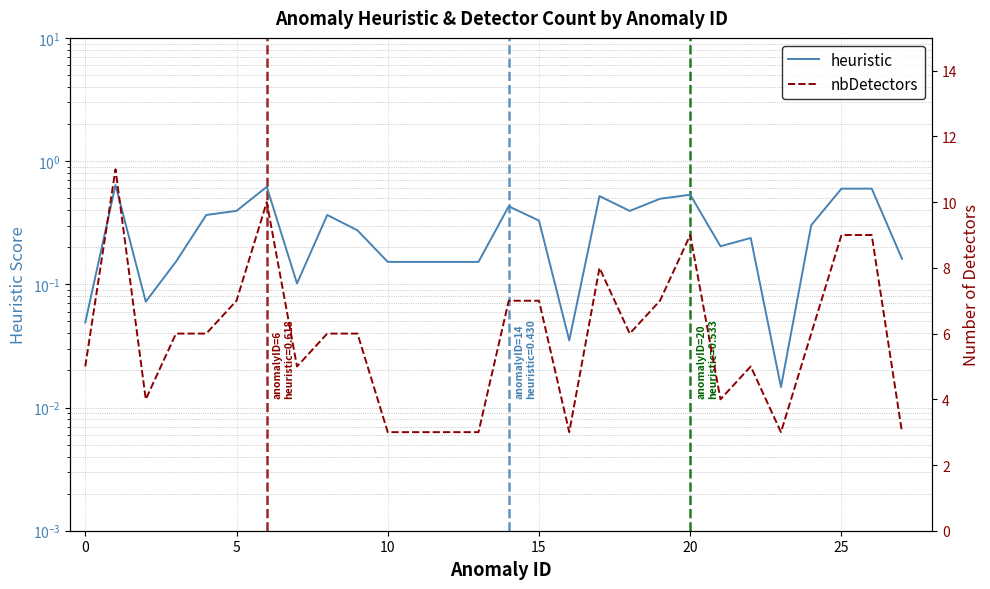

Which series has the largest range (max minus min)?

nbDetectors